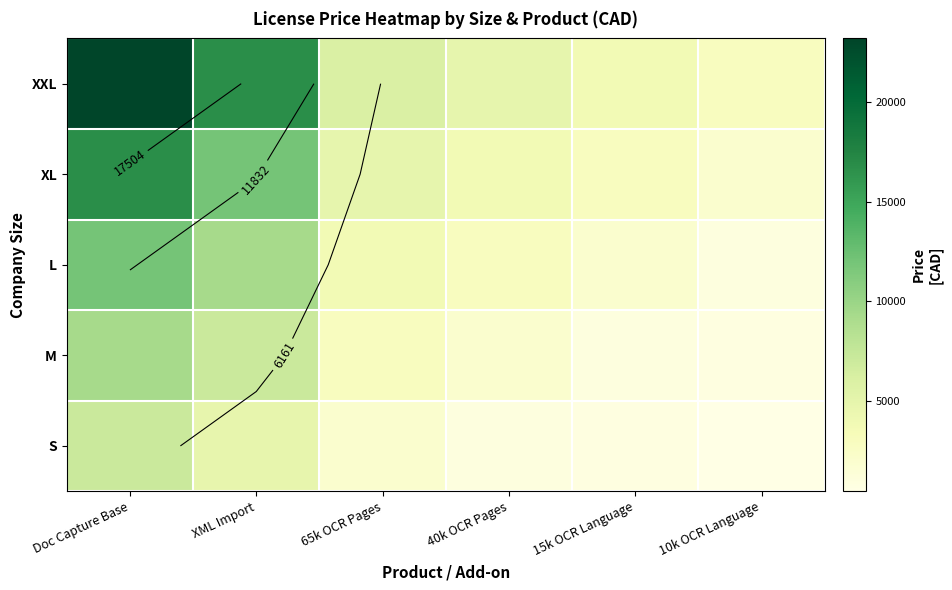

Between XML Import and 40k OCR Pages, which is larger?

XML Import